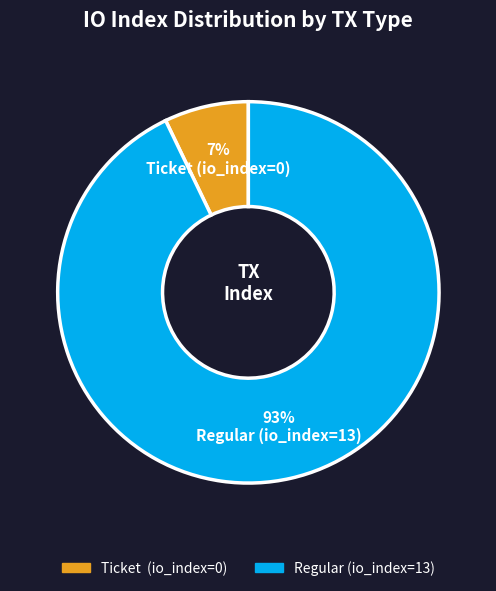

How many segments does this pie chart have?

2